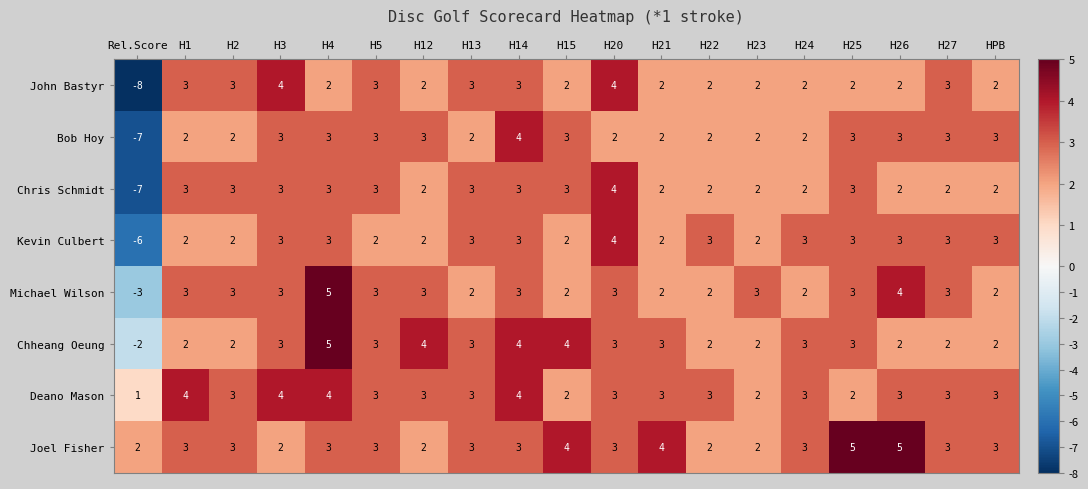

Is it true that Joel Fisher equals 3 at H1?

True